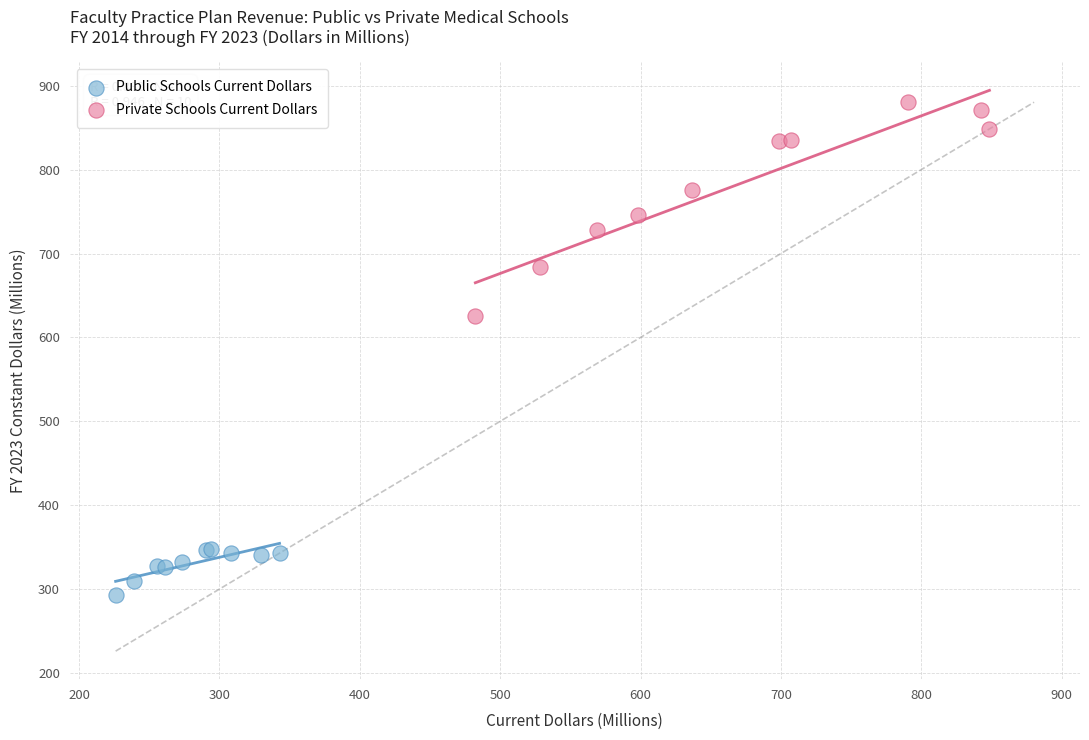

Which series contains the lowest Y value?

Public Schools Current Dollars